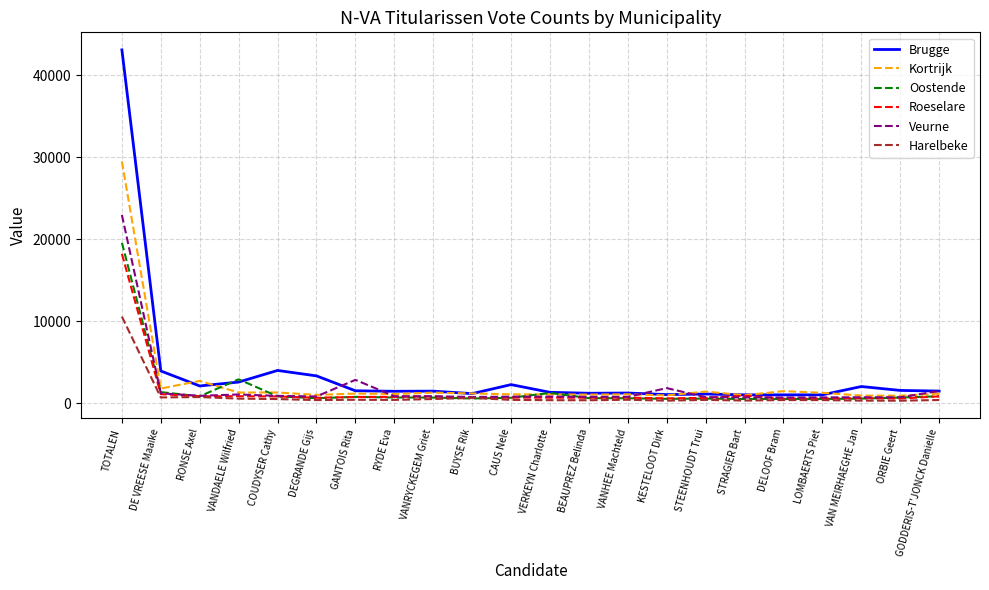

What is the lowest value of the Roeselare series?

564